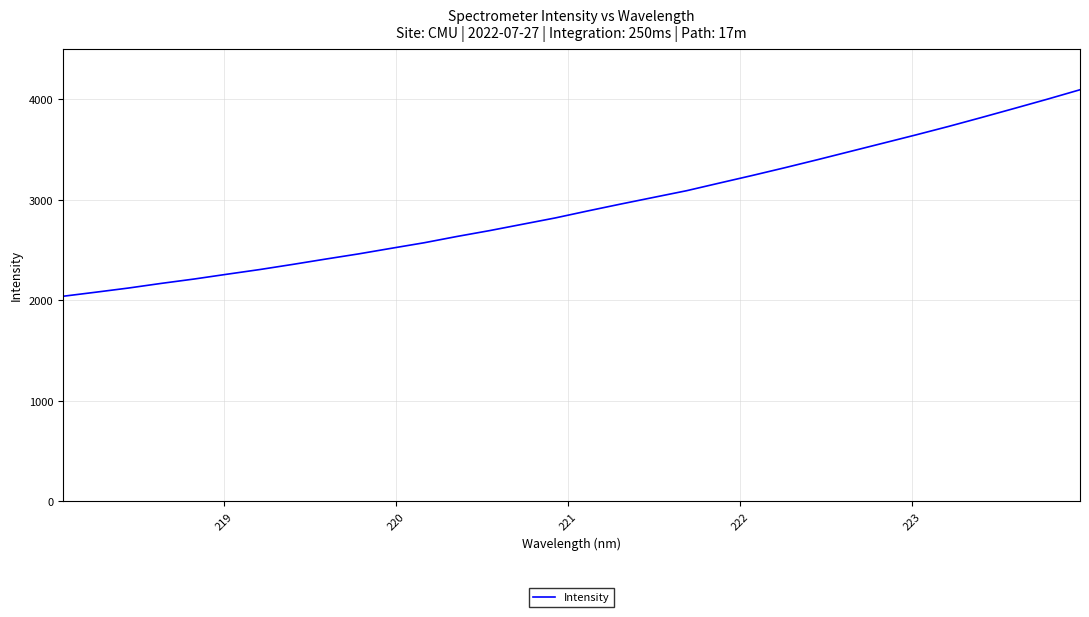

What is the difference between the maximum and minimum values?

2055.2